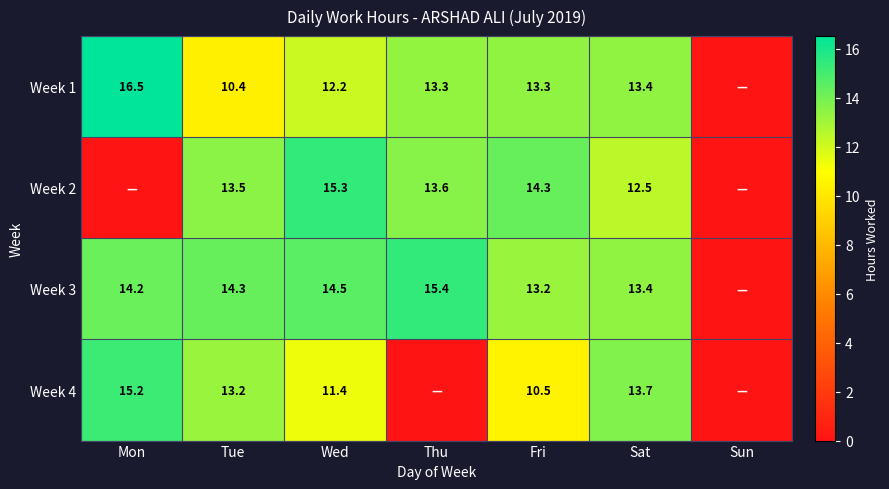

Between Wed and Fri, which series saw the biggest shift?

Week 3